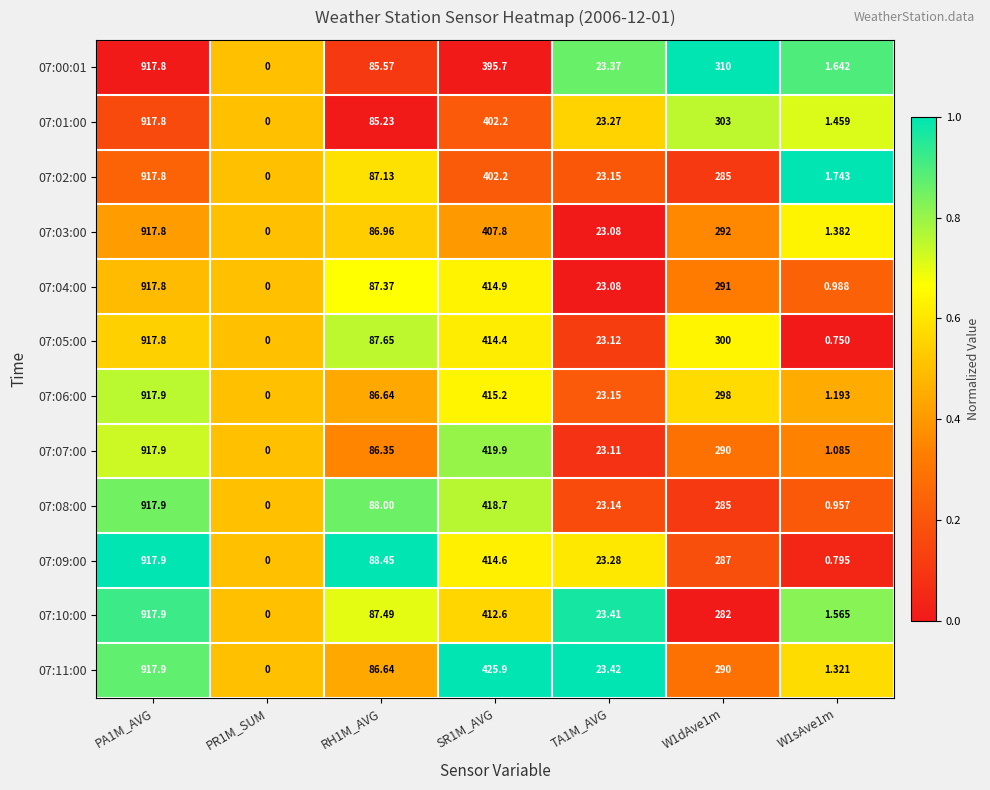

What is the total value across all series at RH1M_AVG?

1043.5